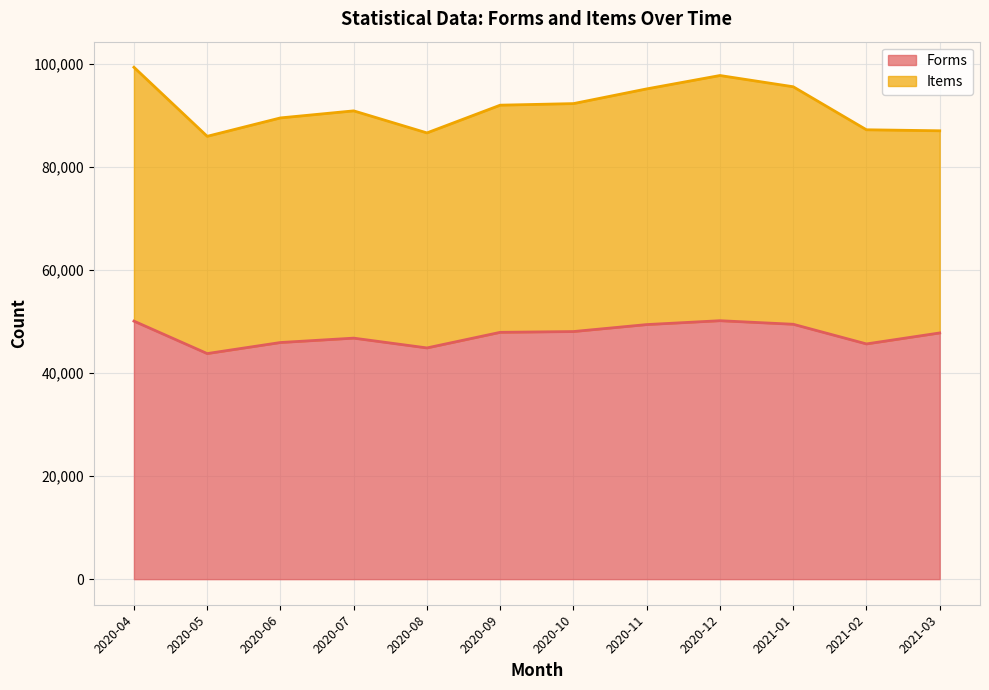

The value of Forms at 2020-10 is 48068. True or false?

True